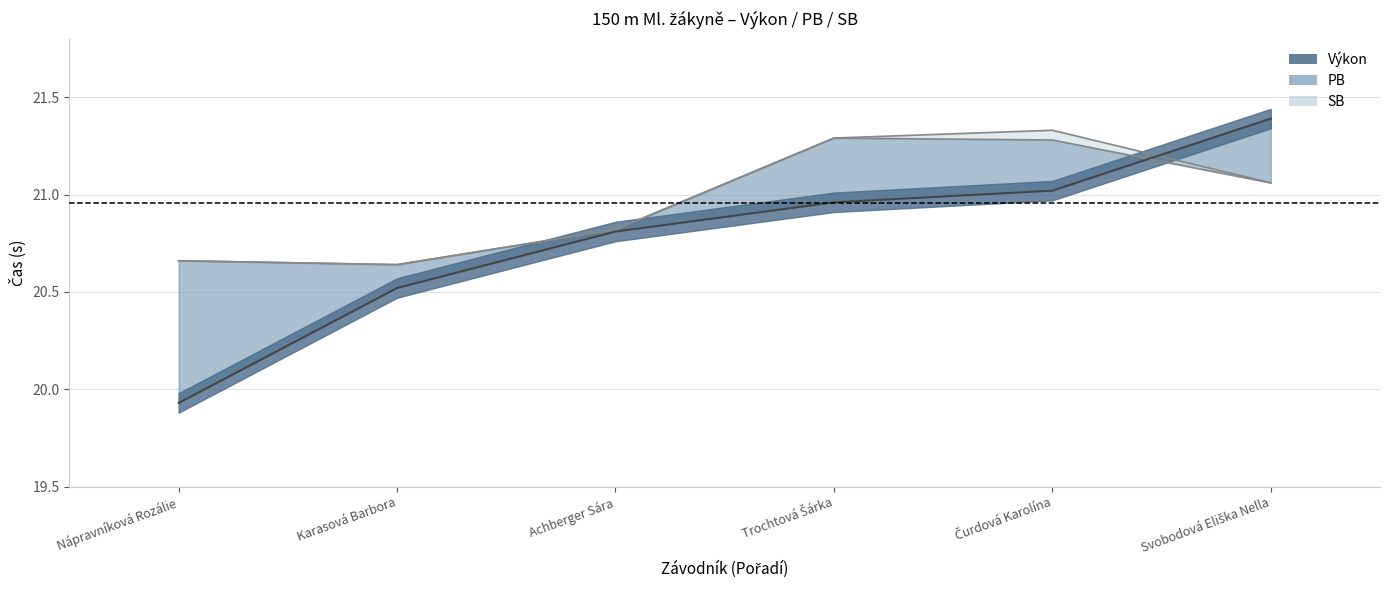

Where is Výkon nearest to the value 20?

Nápravníková Rozálie